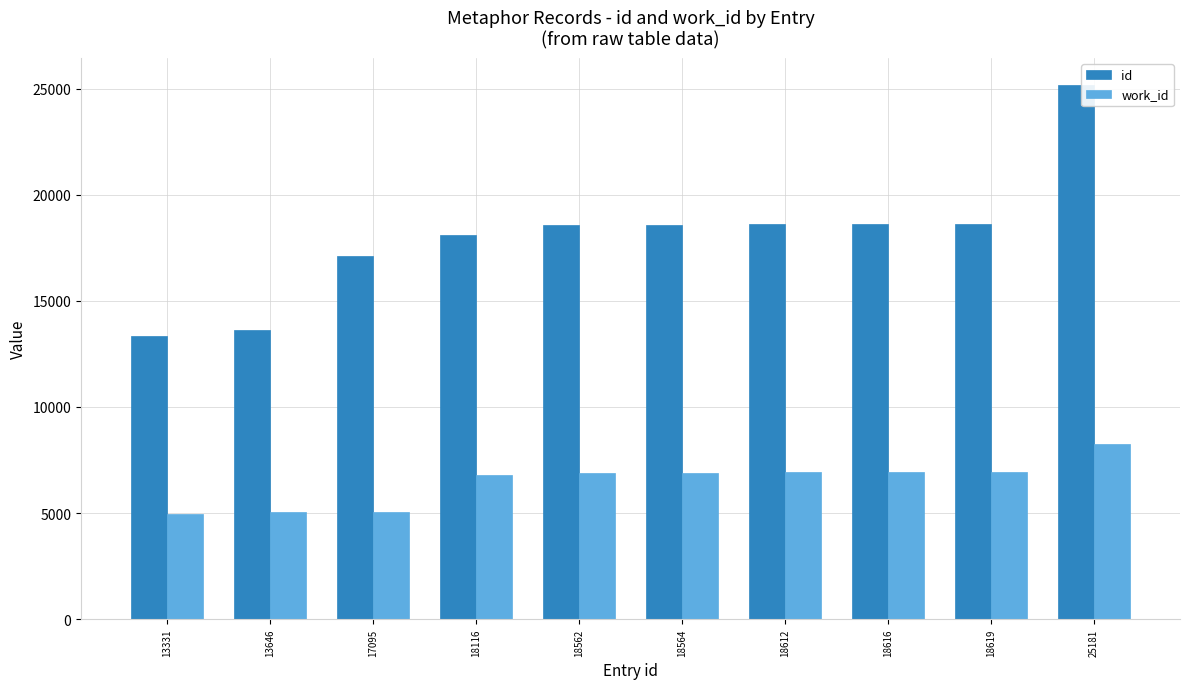

Which series has the widest spread of values?

id